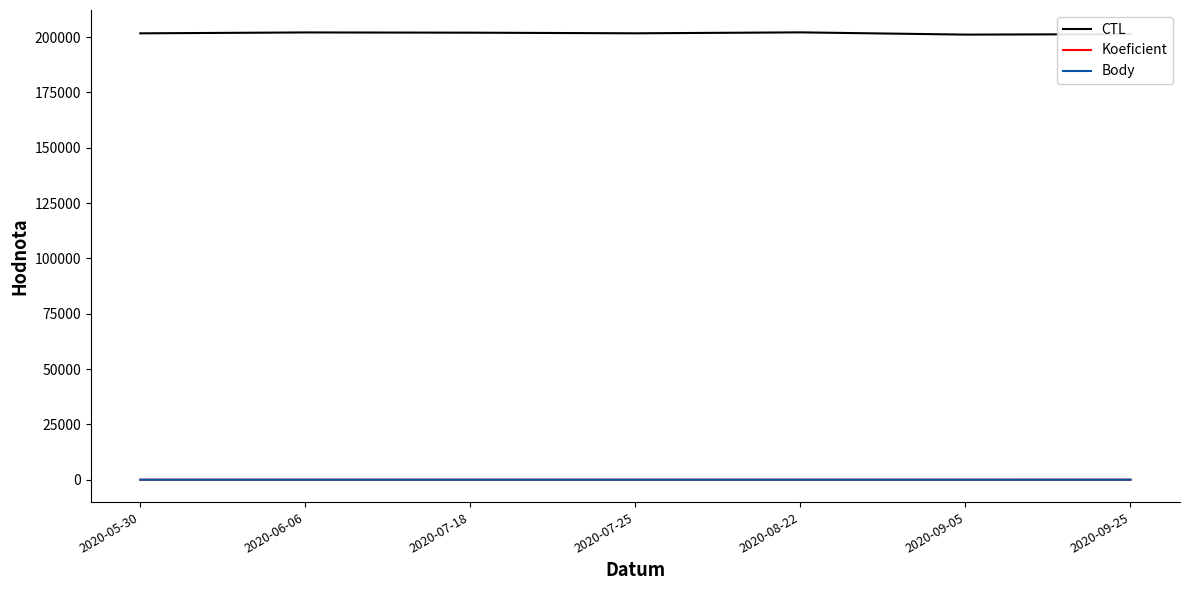

Is the value of CTL at 2020-05-30 greater than the value of Koeficient at 2020-07-18?

Yes